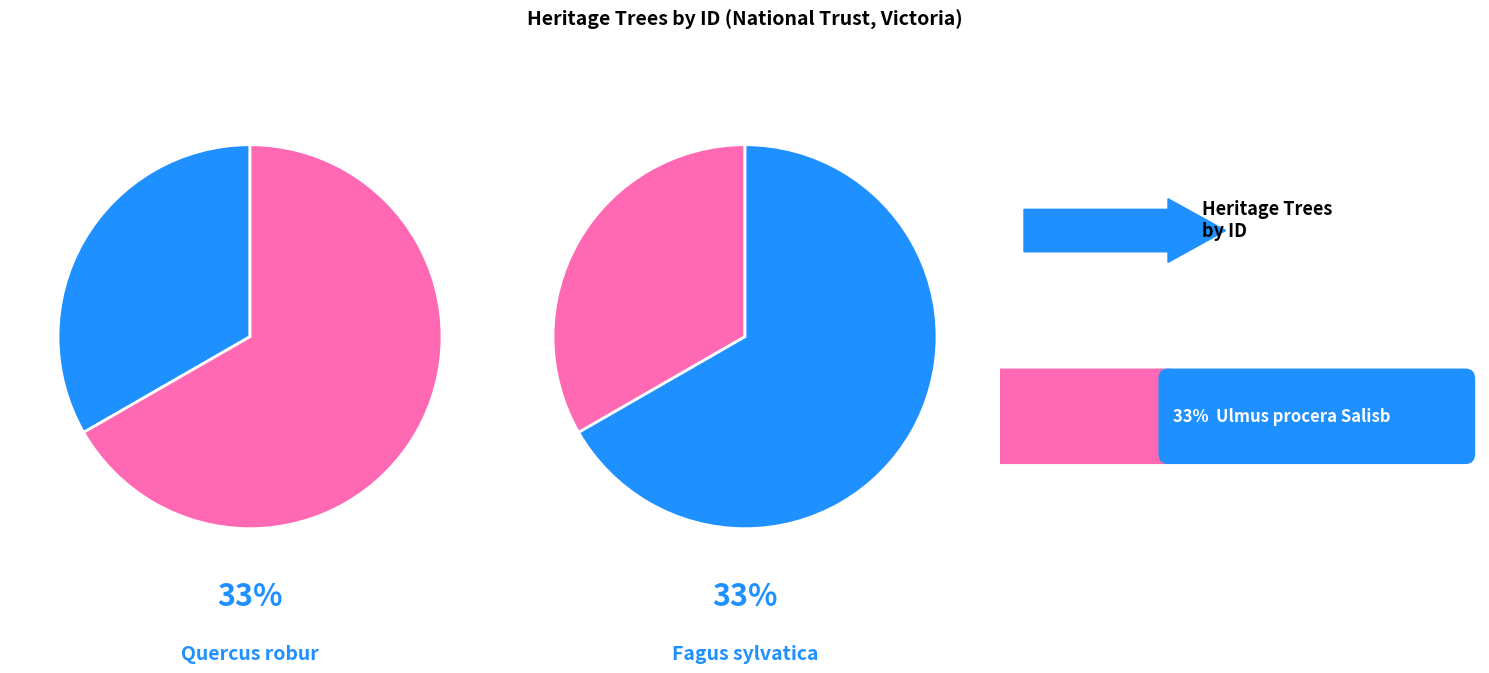

The Fagus sylvatica slice represents 45% of the pie. True or false?

False